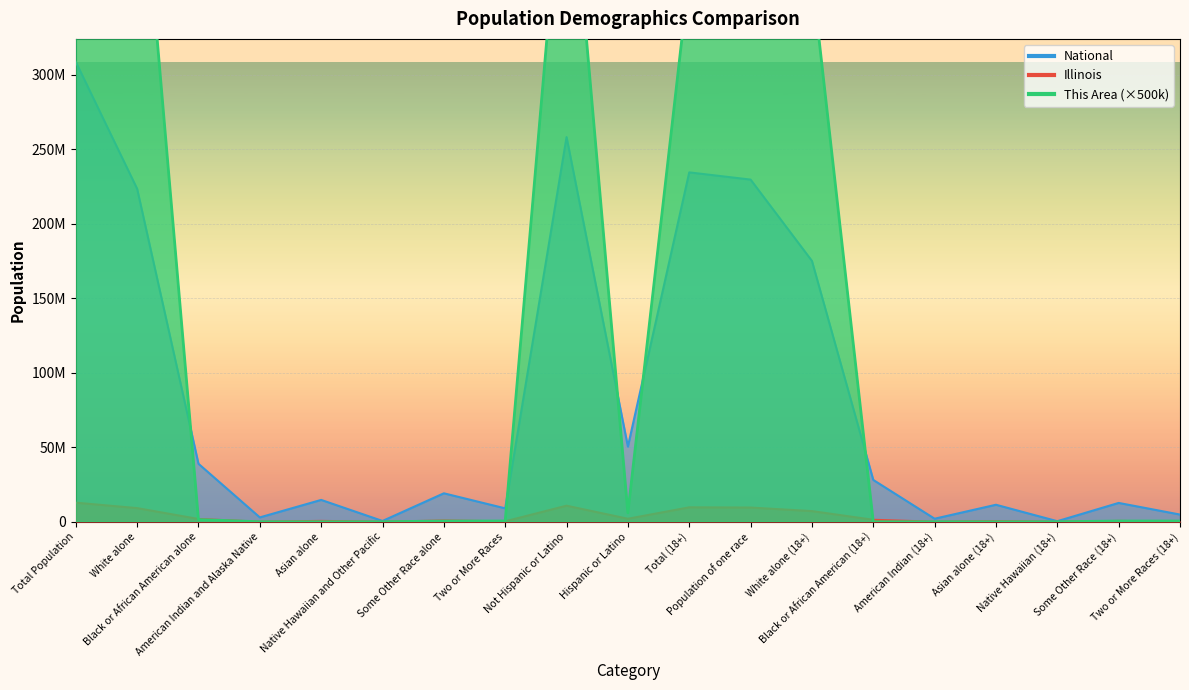

How many interior local peaks does the Illinois series have?

6